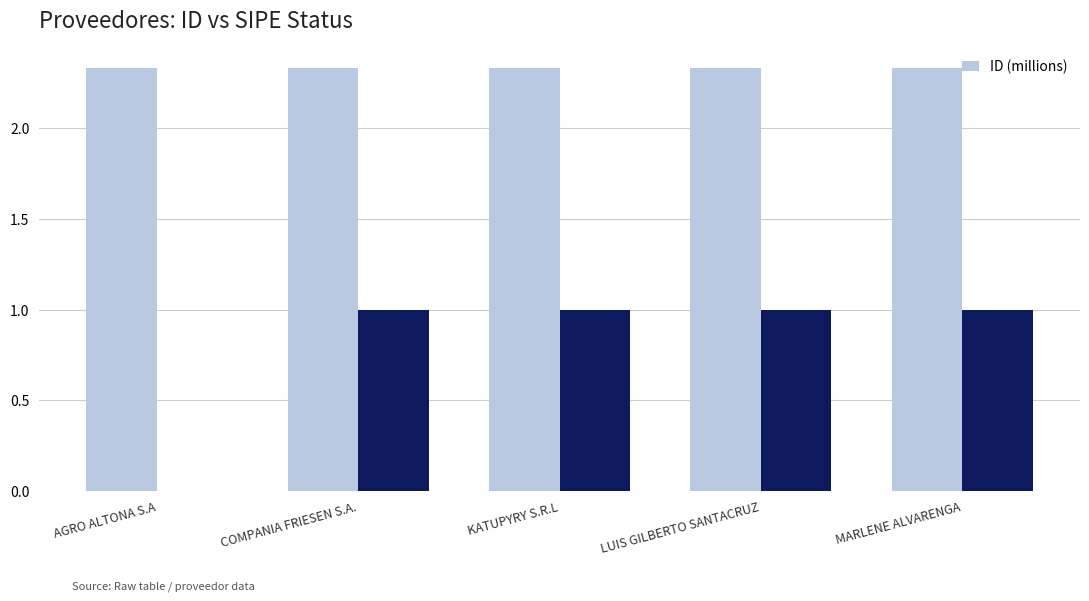

List the labels in order of value, smallest first.

KATUPYRY S.R.L, COMPANIA FRIESEN S.A., MARLENE ALVARENGA, AGRO ALTONA S.A, LUIS GILBERTO SANTACRUZ